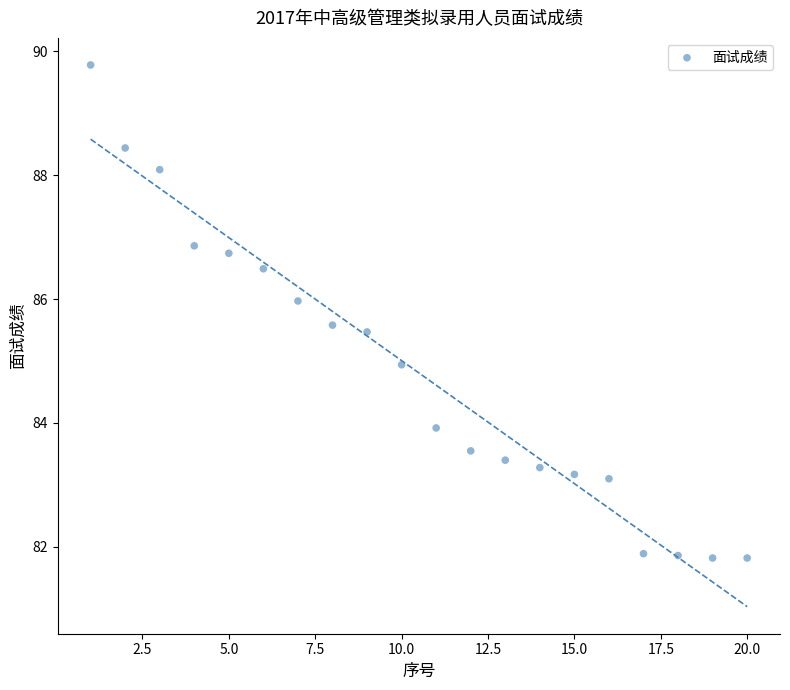

What is the range of Y values (max minus min)?

8.0